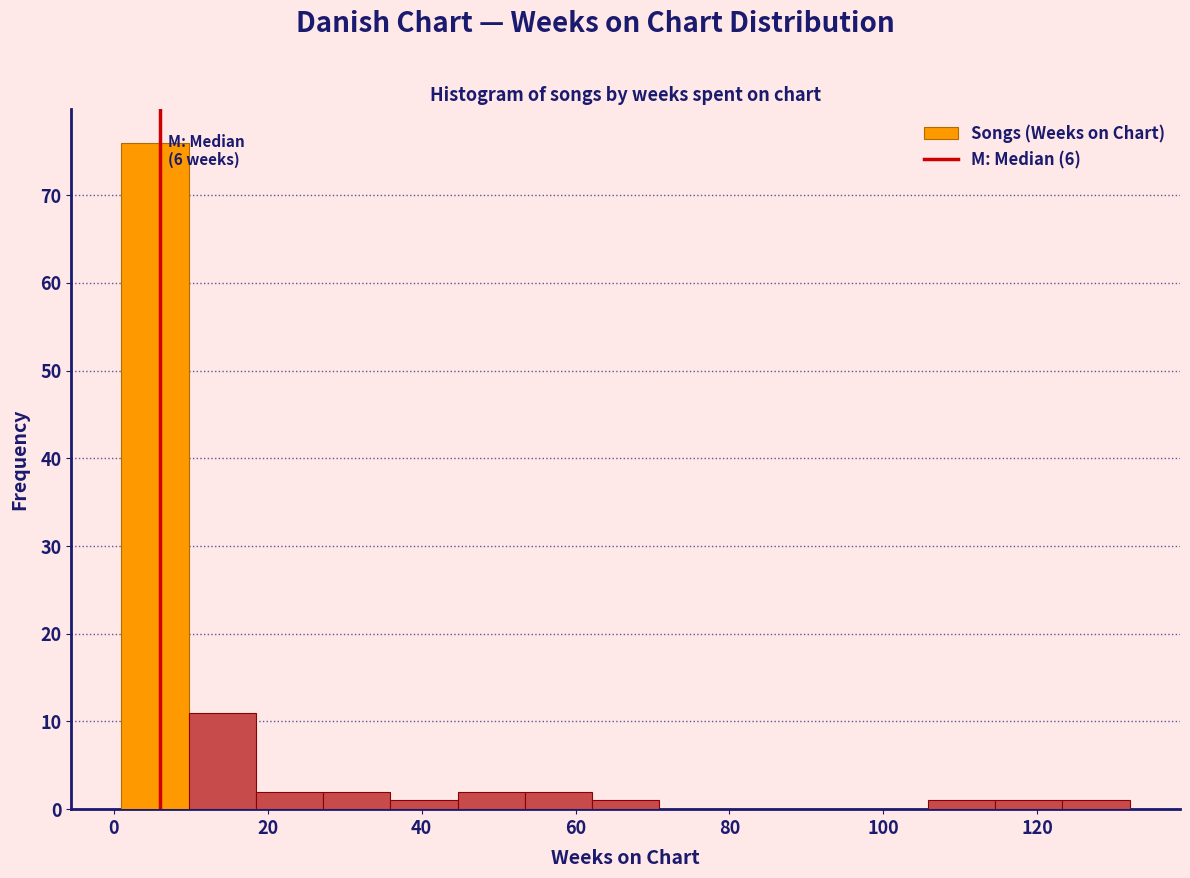

Which range on the x-axis has the tallest bar?

2 to 10